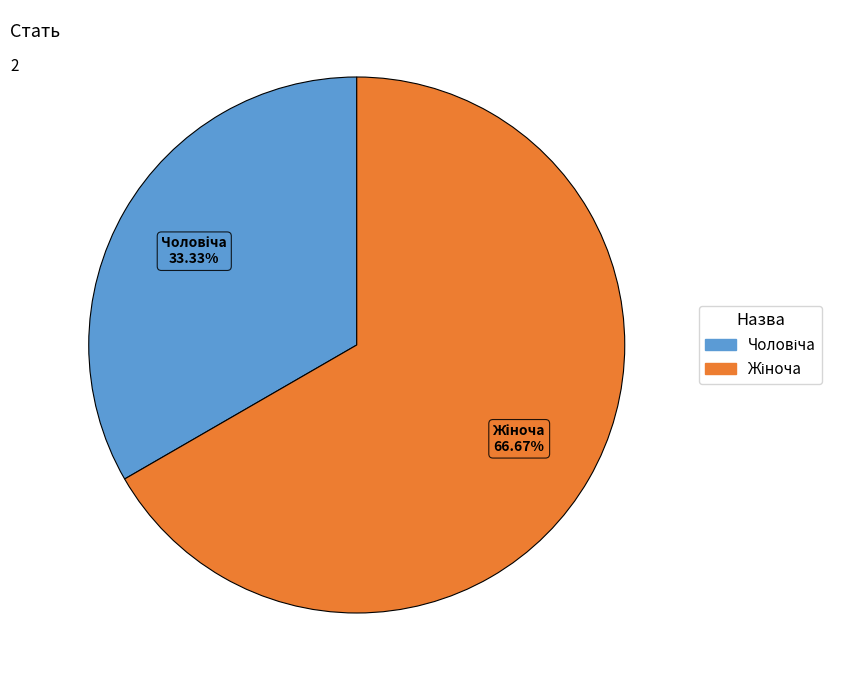

Which category has the biggest portion of the pie?

Жіноча